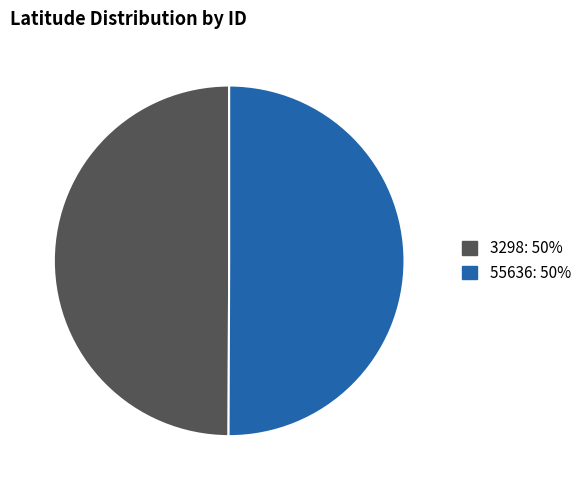

Approximately how many times larger is the value at 55636 compared to 3298?

1.0